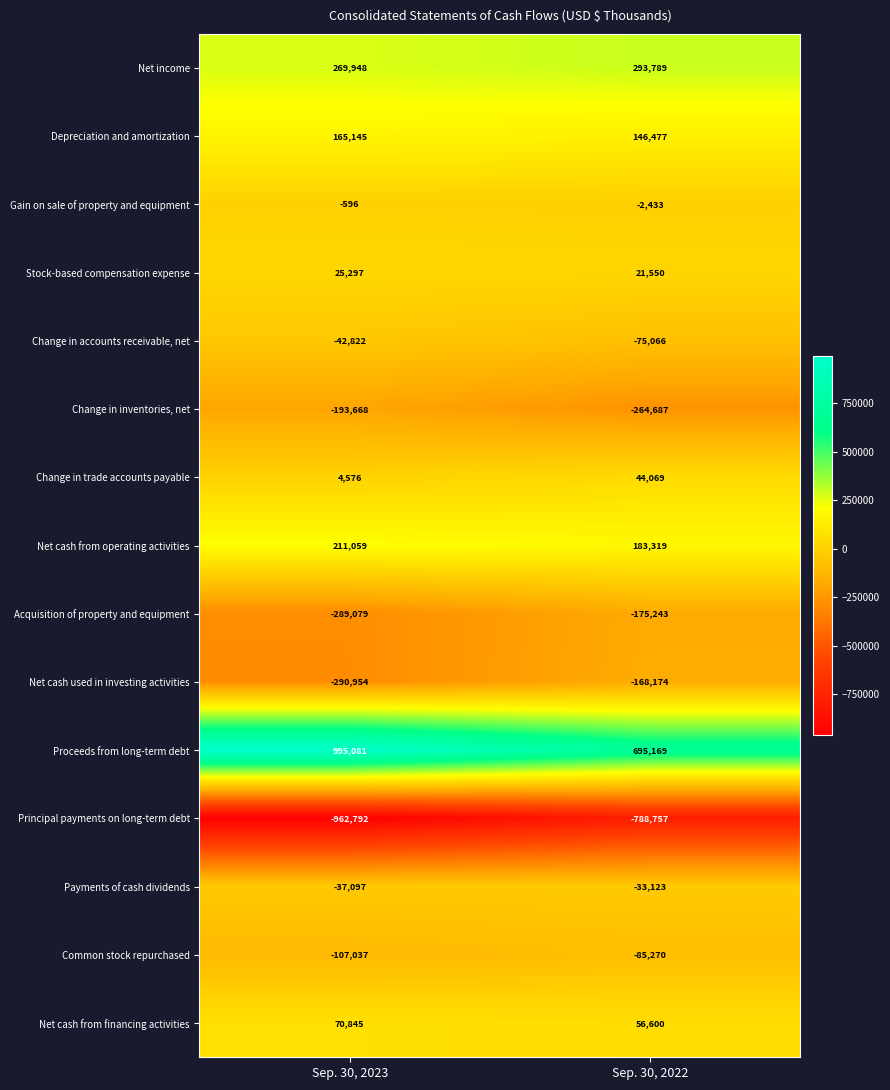

What is the difference between the Stock-based compensation expense values at Sep. 30, 2022 and Sep. 30, 2023?

3747